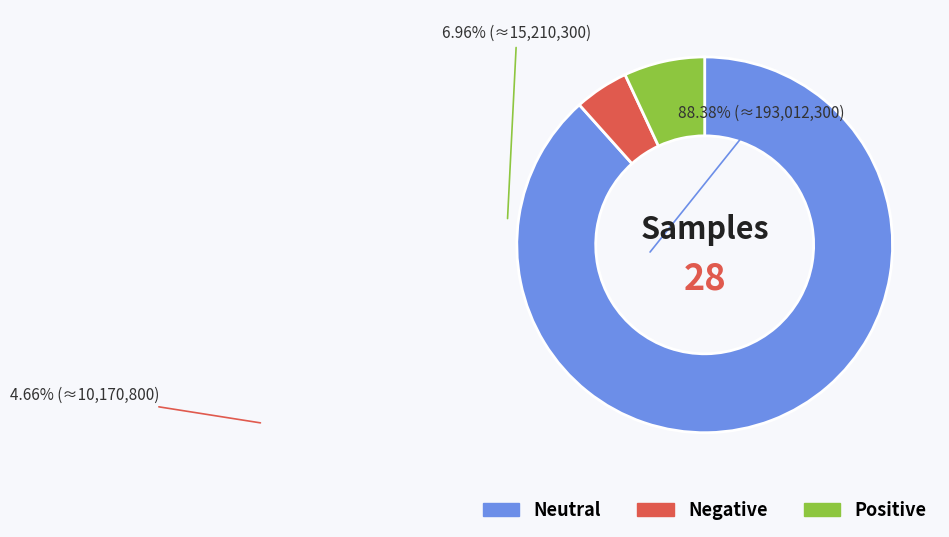

Is there a majority slice in this chart?

Yes